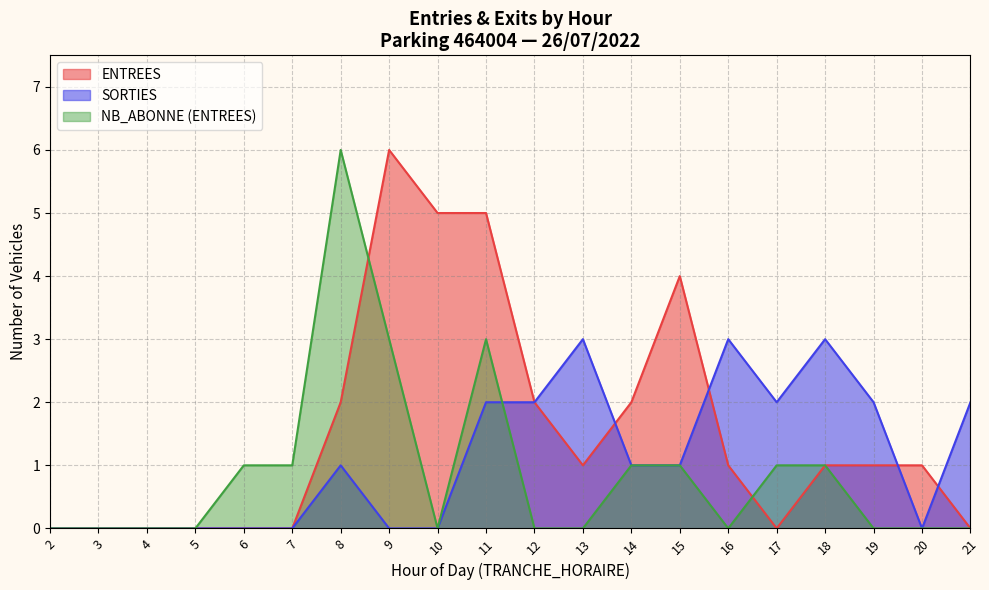

Is the value of SORTIES at 13 greater than the value of ENTREES at 12?

Yes